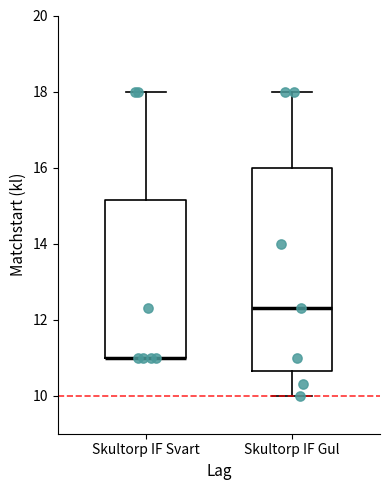

Comparing the boxes themselves (not the whiskers), which one is the tallest?

Skultorp IF Gul